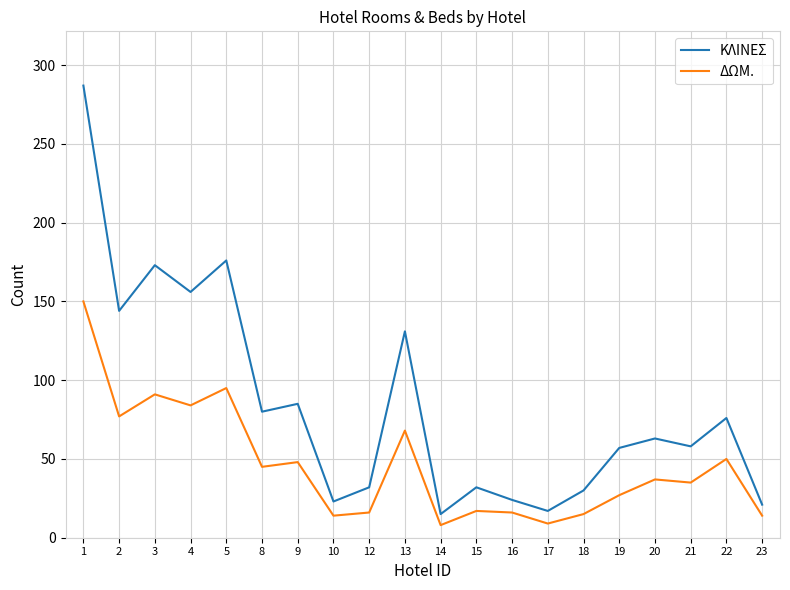

At which category is the sum across all series the highest?

1